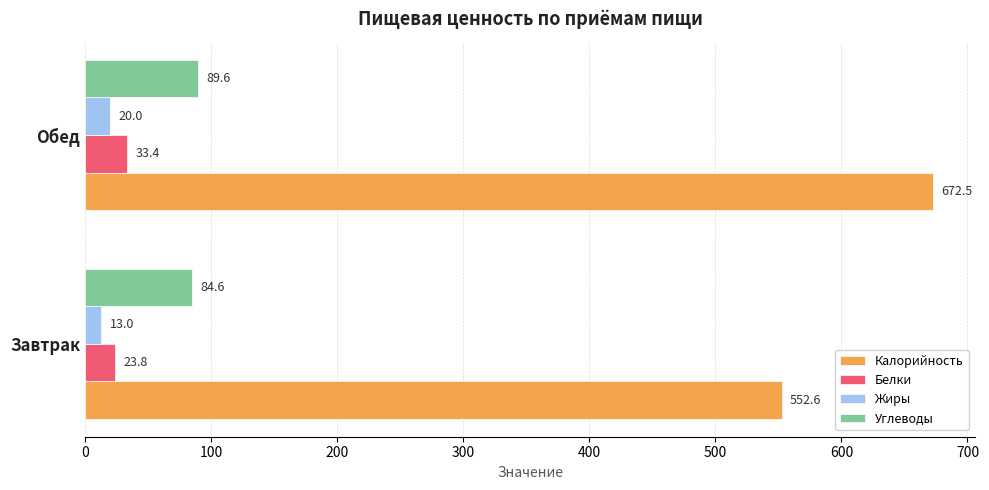

Between Завтрак and Обед, which series saw the biggest shift?

Калорийность